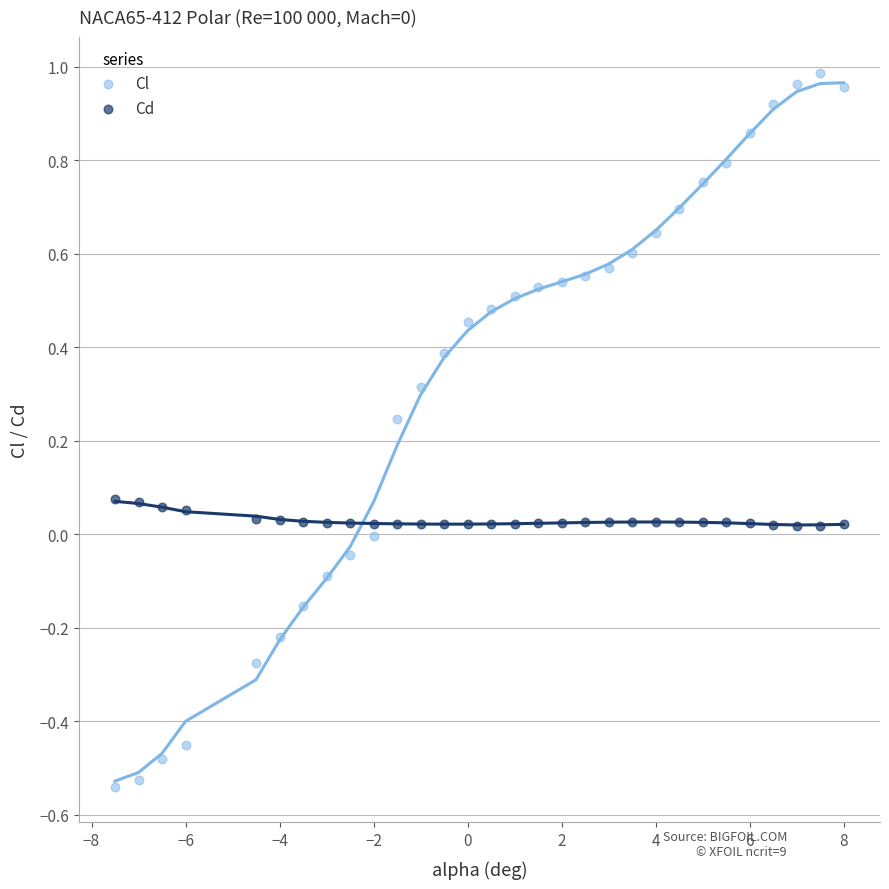

Which series reaches the maximum Y coordinate?

Cl